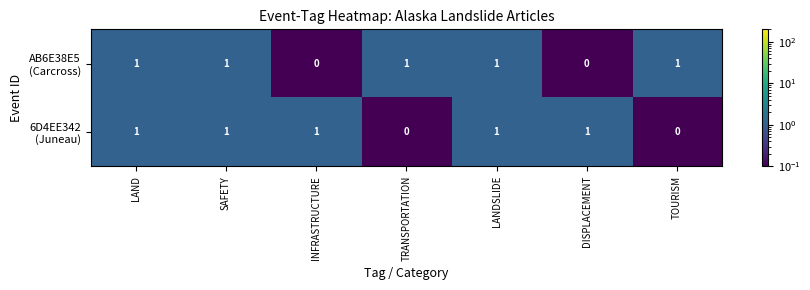

At LAND, list the series in order from largest to smallest.

AB6E38E5 (Carcross), 6D4EE342 (Juneau)